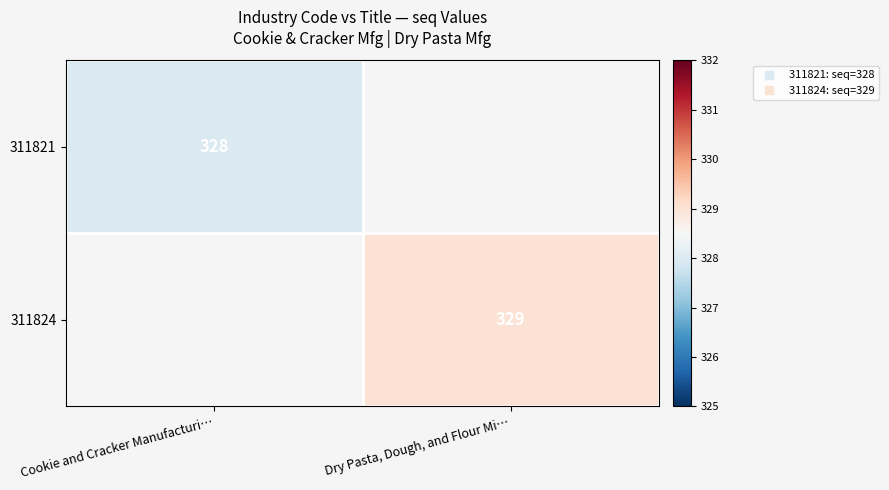

What is the minimum value for 311821?

328.0